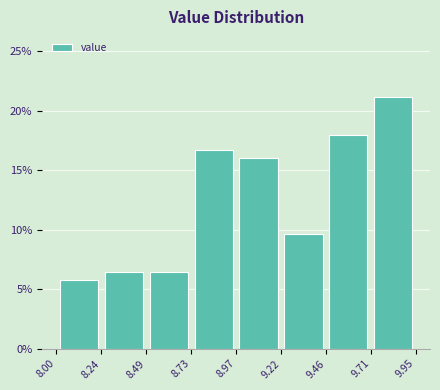

Reading left to right, list every bar in this chart as the range it spans on the x-axis followed by its height. The values are not printed on the chart, so give them approximately, as read against the axis.

8.00 to 8.24: 6.0
8.24 to 8.49: 6.5
8.49 to 8.73: 6.5
8.73 to 8.97: 16.5
8.97 to 9.22: 16.0
9.22 to 9.46: 9.5
9.46 to 9.71: 18.0
9.71 to 9.95: 21.0